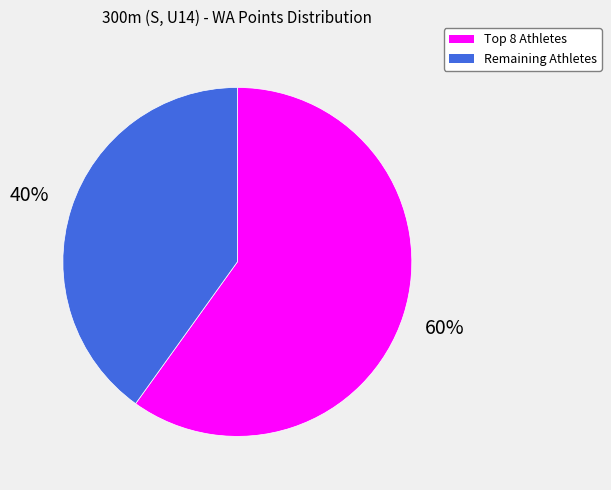

To the nearest percent, what is the average slice percentage?

50%